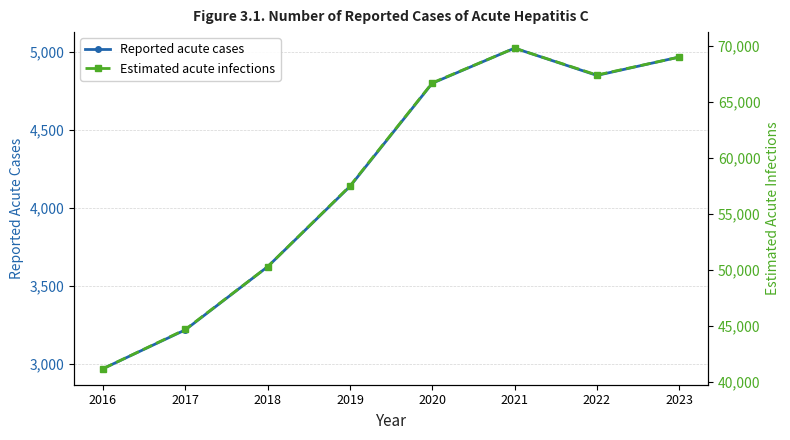

How many values in the Reported acute cases series exceed 4798?

3